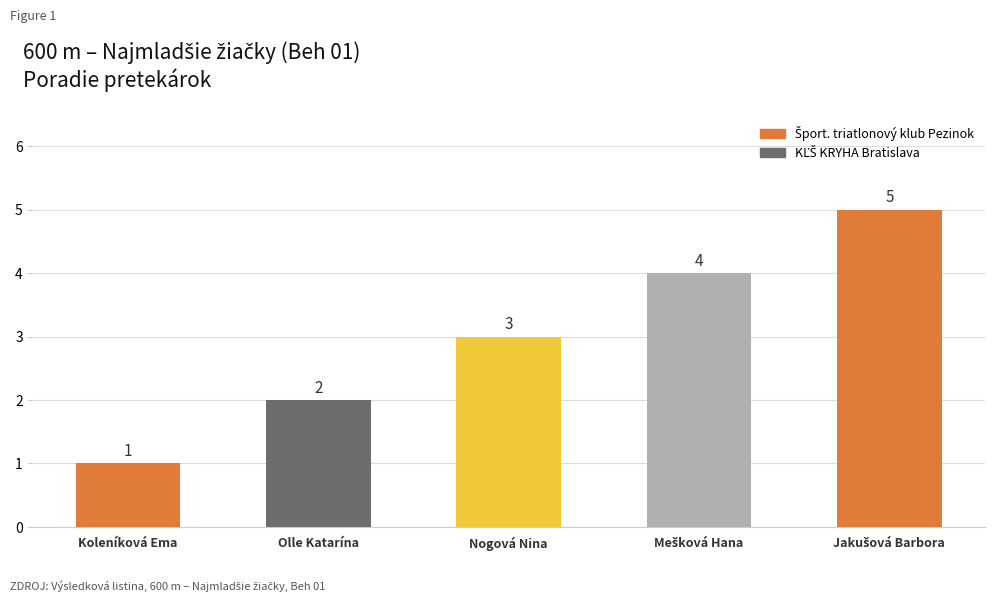

How many values are between 2 and 4?

3